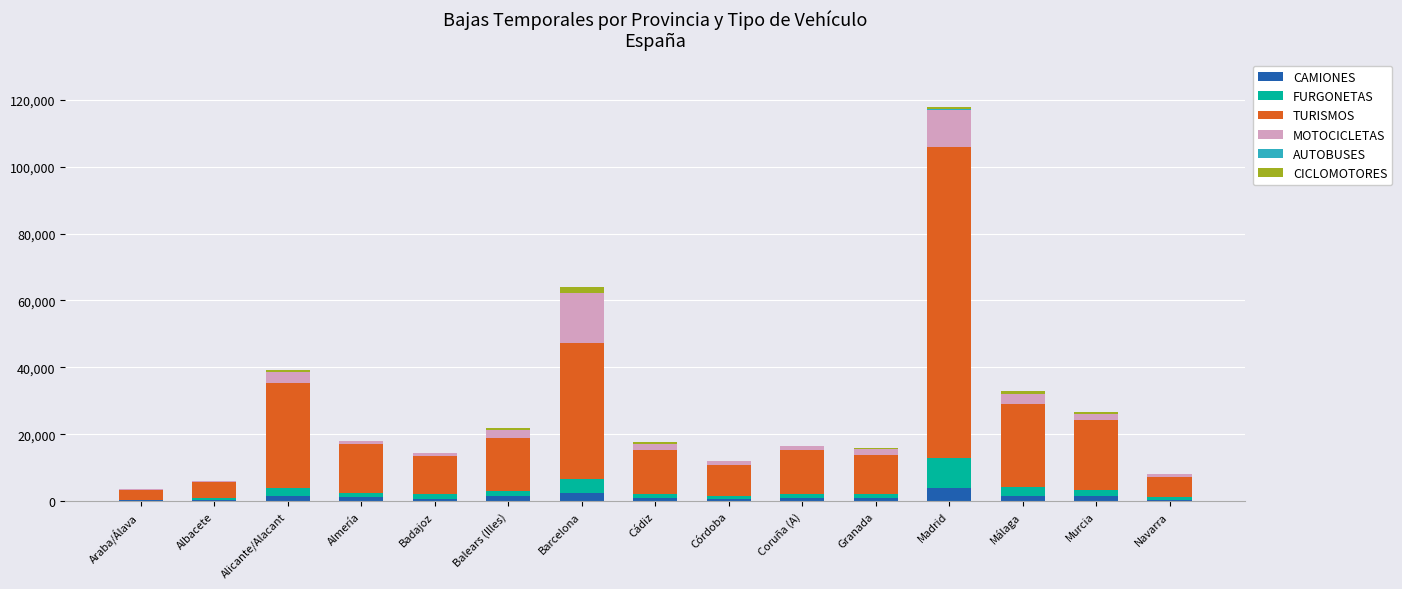

Count the number of data series in this chart.

6